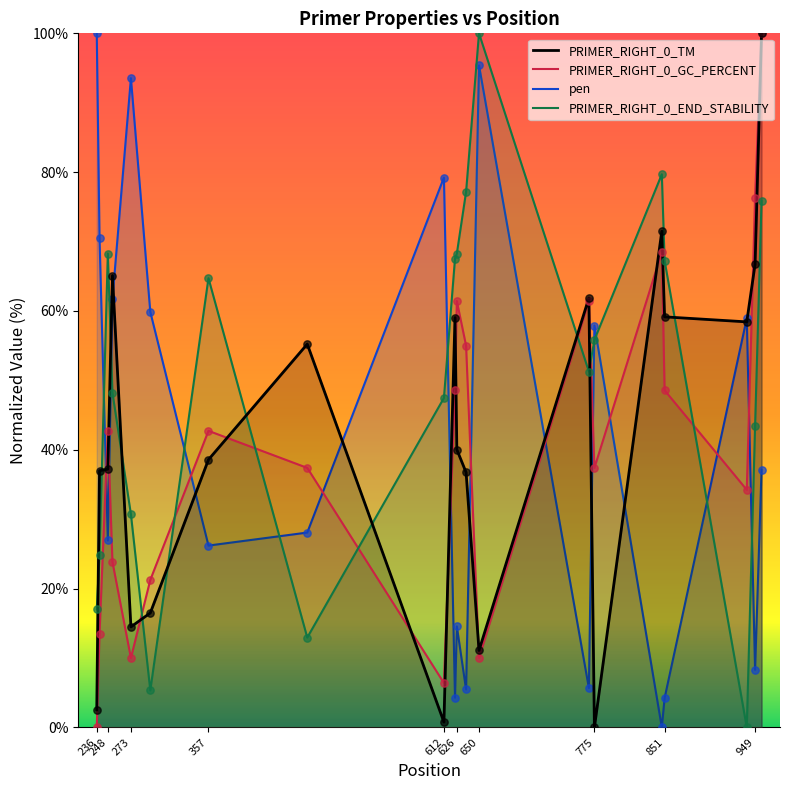

What is the total value across all series at 851?

179.2